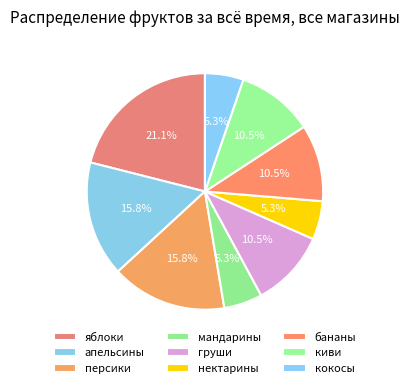

To the nearest percent, what percentage of the pie is мандарины?

5%